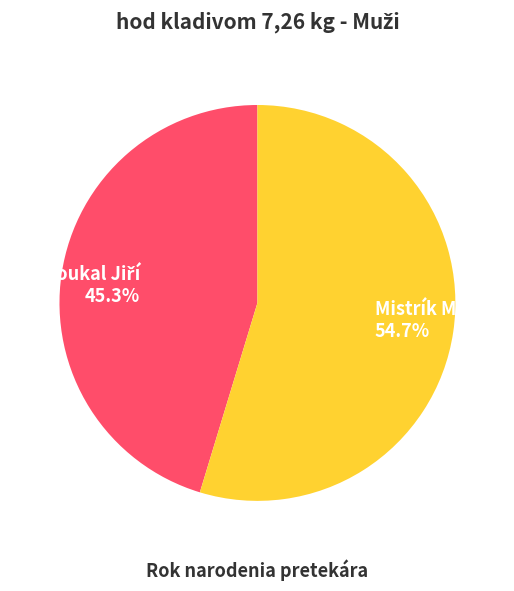

To the nearest percent, what portion does Mistrík Martin represent?

55%